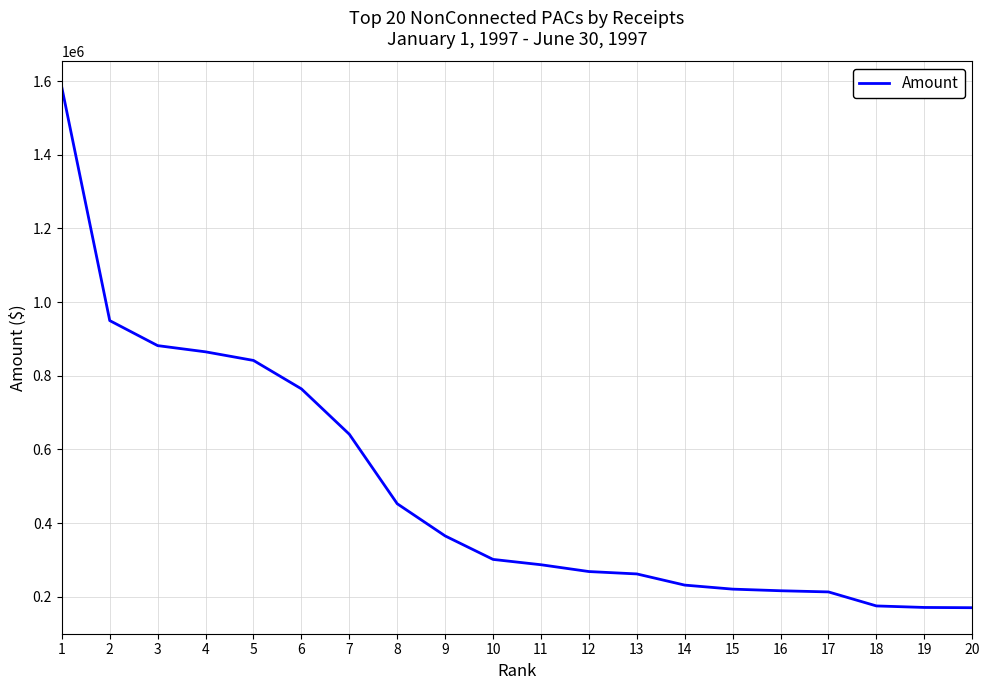

What is the smallest value displayed?

170410